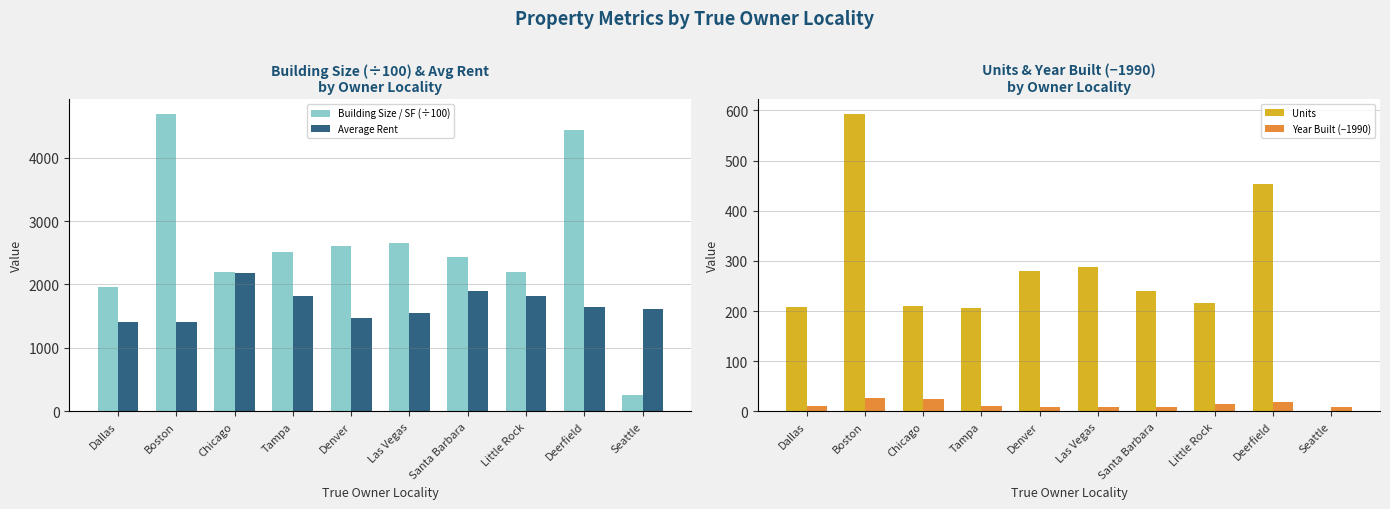

At which label does Average Rent reach its minimum?

Boston